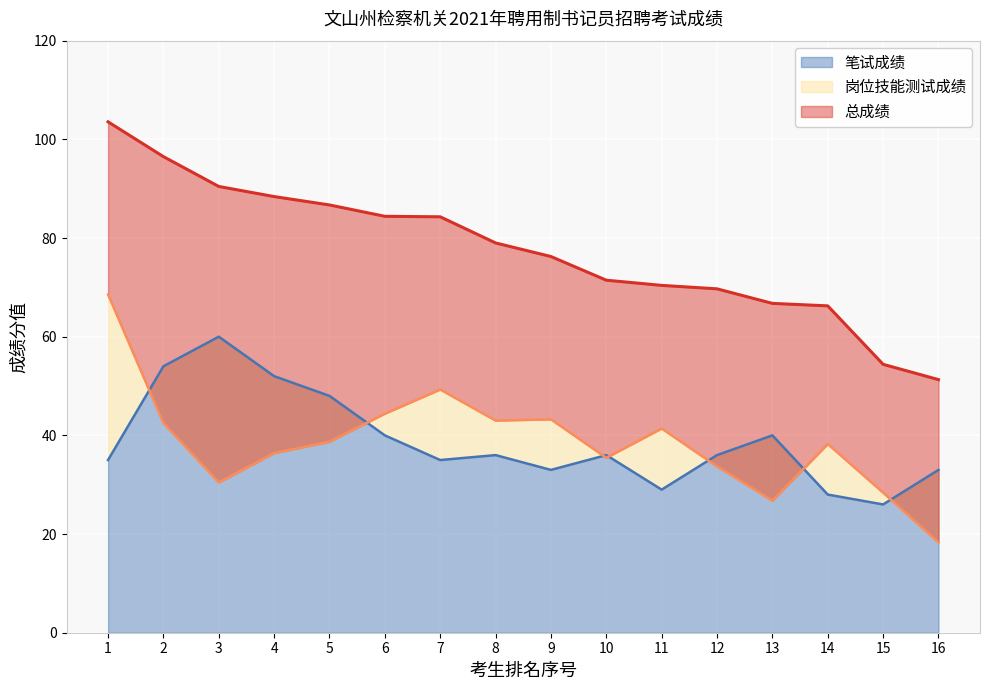

What are all the series names shown in the legend?

笔试成绩, 岗位技能测试成绩, 总成绩